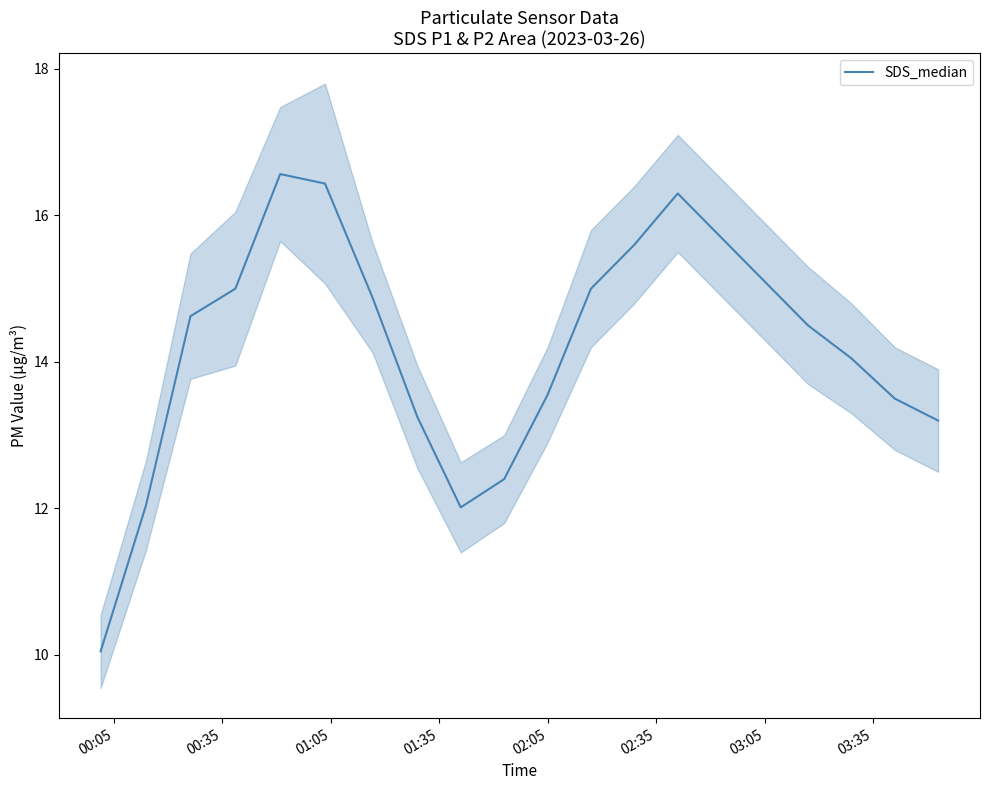

What is the maximum value for SDS_median?

16.6